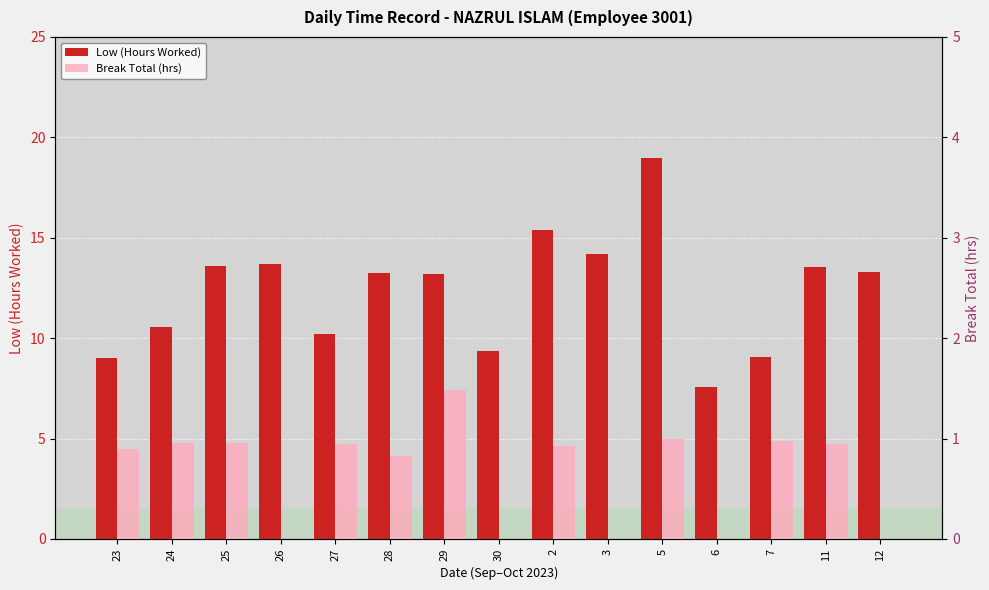

How many categories are shown in the chart?

15